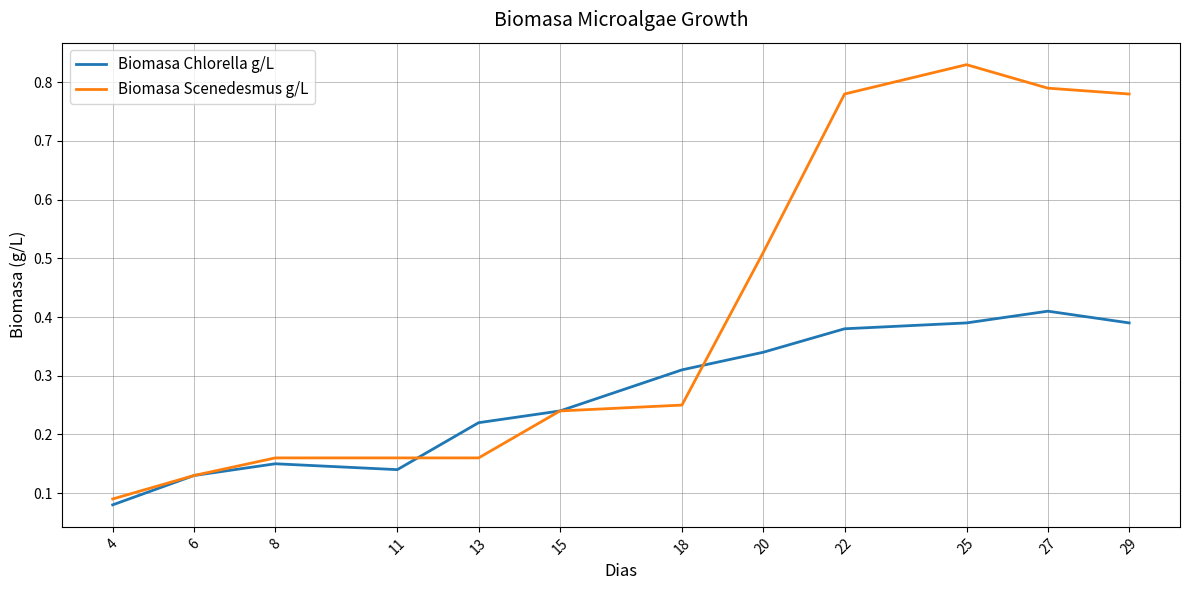

Rank the series by their maximum value, from lowest to highest.

Biomasa Chlorella g/L, Biomasa Scenedesmus g/L